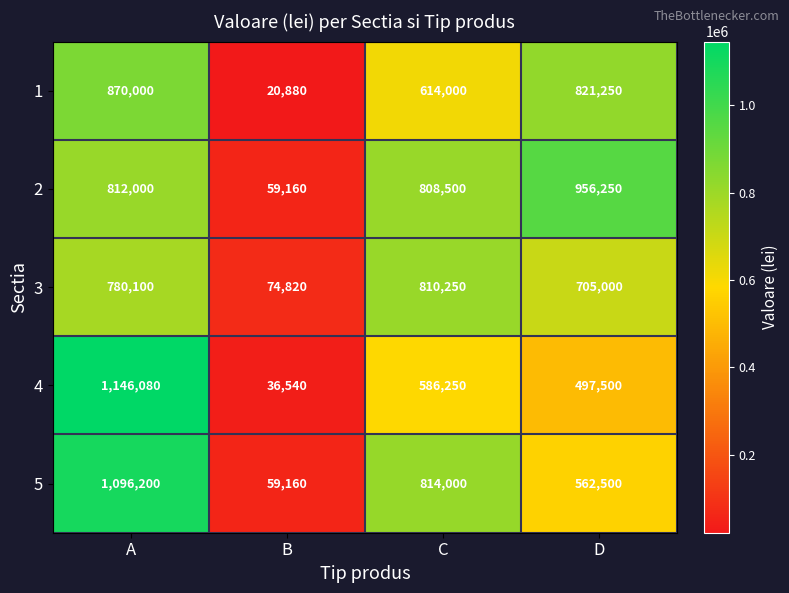

Count the number of data series in this chart.

5